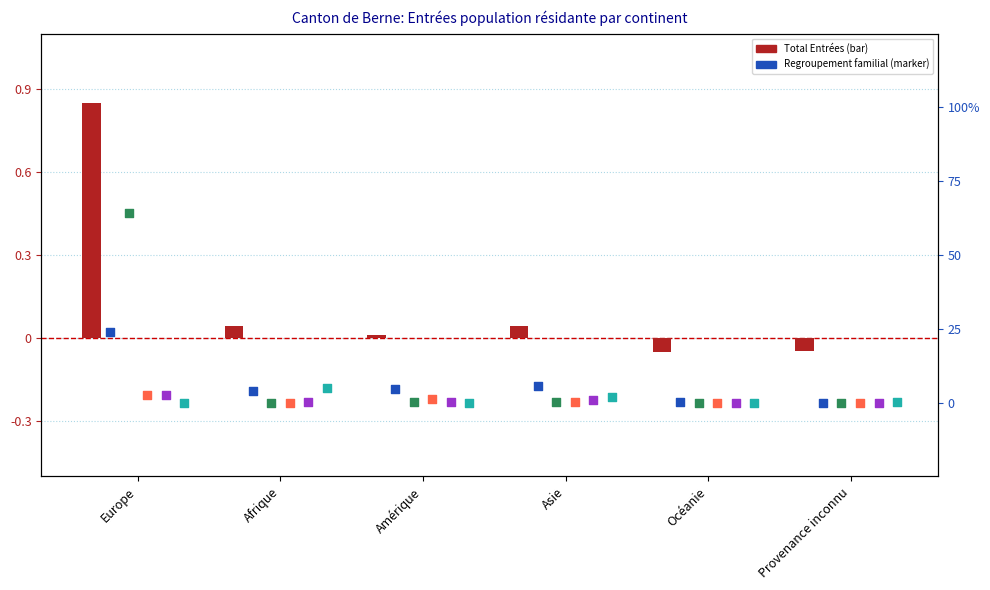

Which series reaches the maximum Y coordinate?

Activité lucrative non contingentée